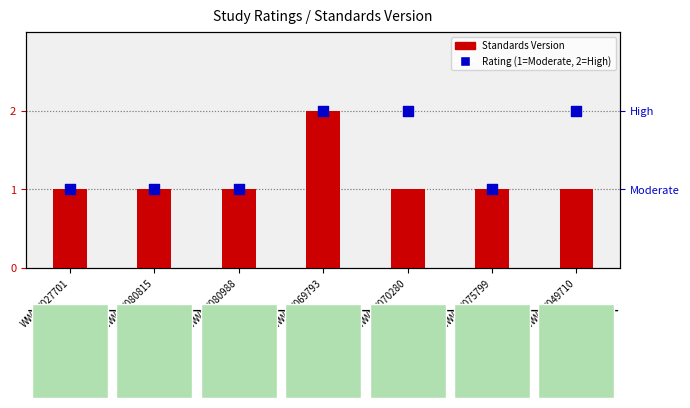

At which category is the sum across all series the highest?

WWHV069793